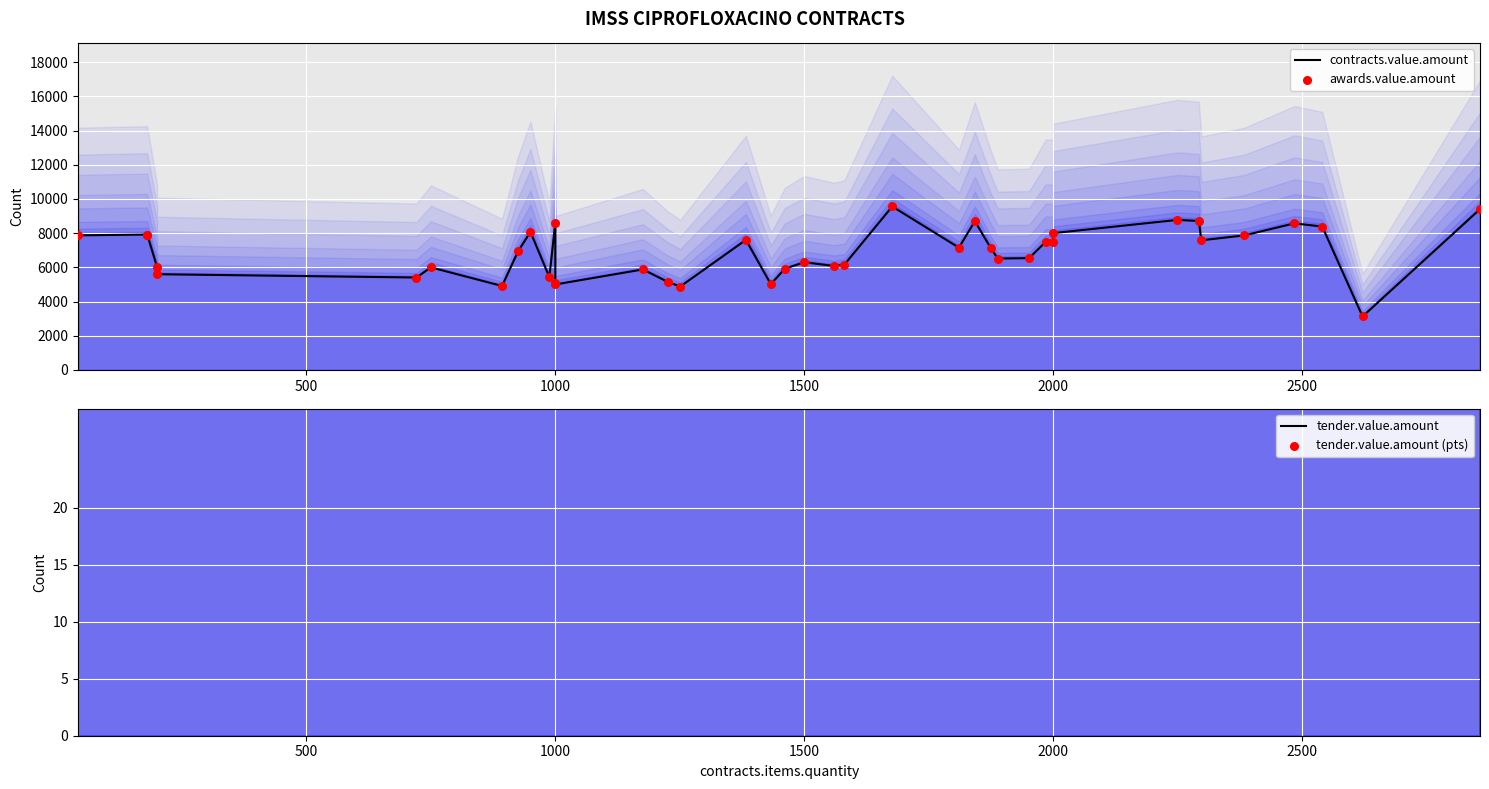

Which series has the largest total across all categories?

contracts.value.amount